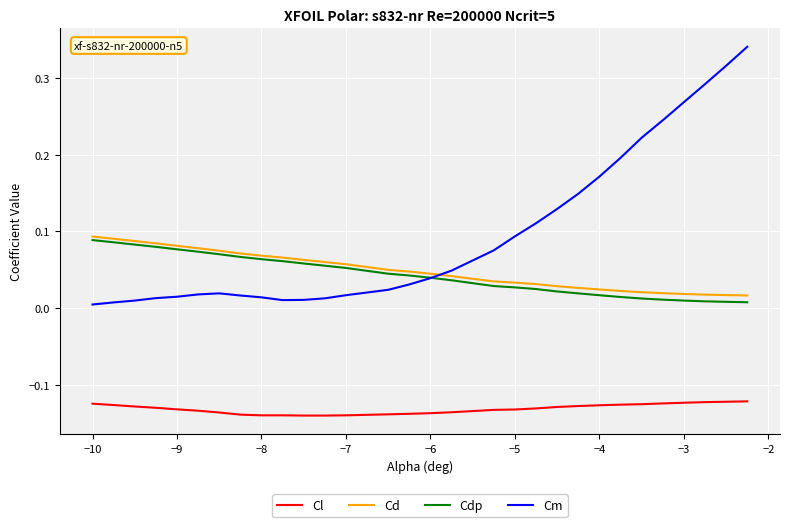

Which series has the largest total across all categories?

Cm